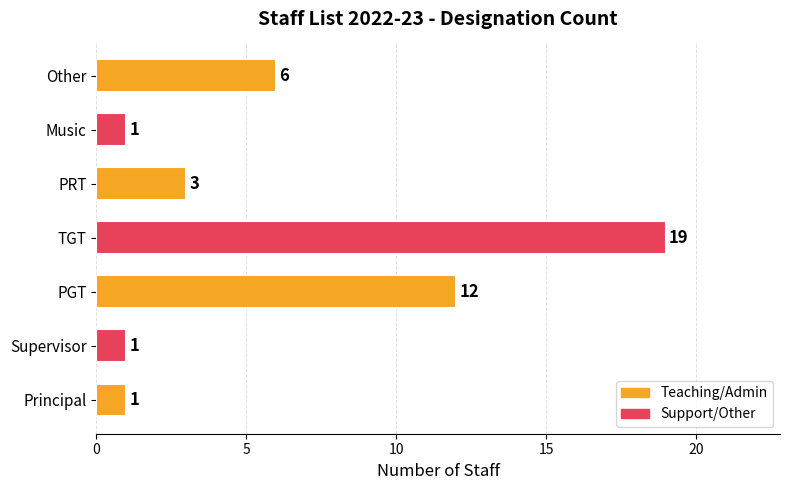

What is the change in value from Supervisor to TGT?

+18